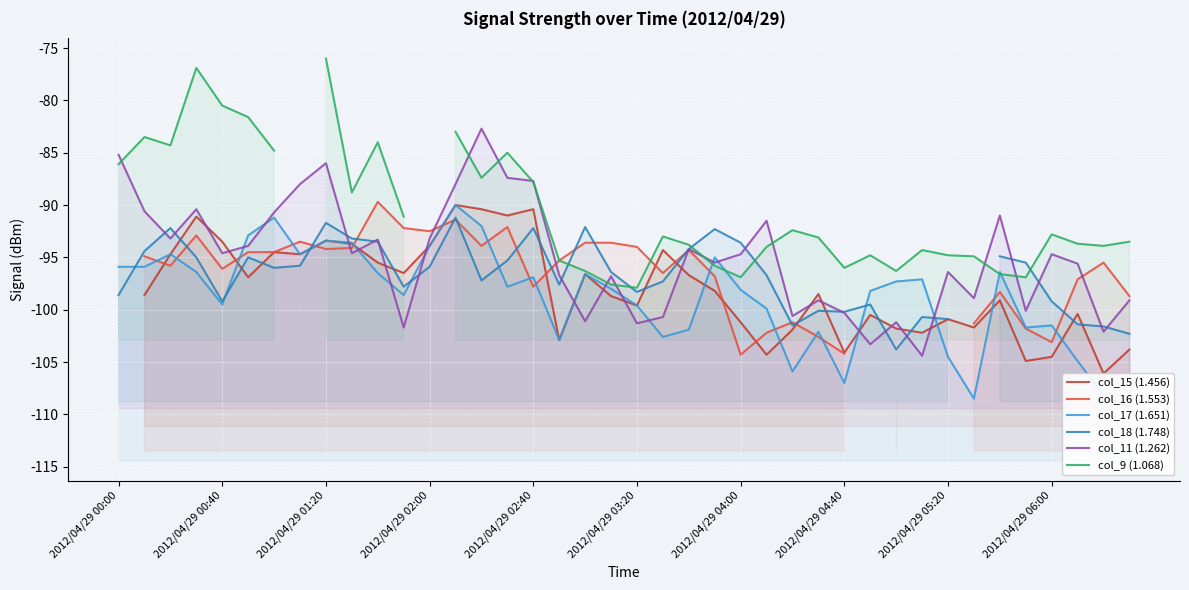

After their last crossing, which series has the higher values: col_15 (1.456) or col_18 (1.748)?

col_18 (1.748)